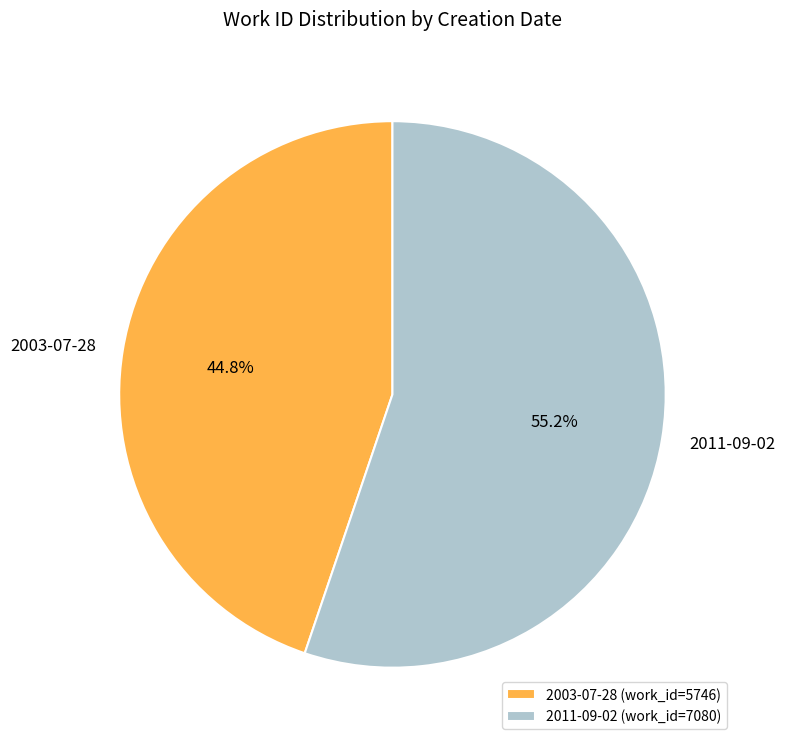

What is the smallest slice in the pie chart?

2003-07-28